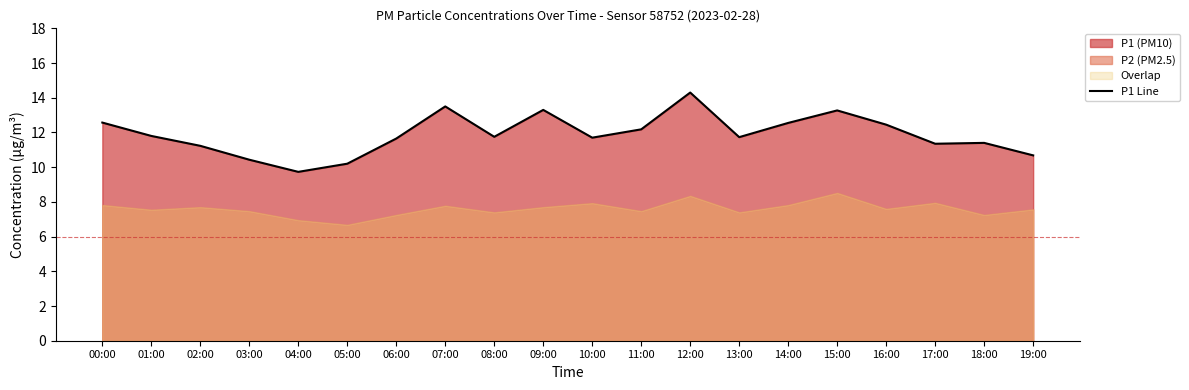

What is the label of the 20th point from the right?

00:00